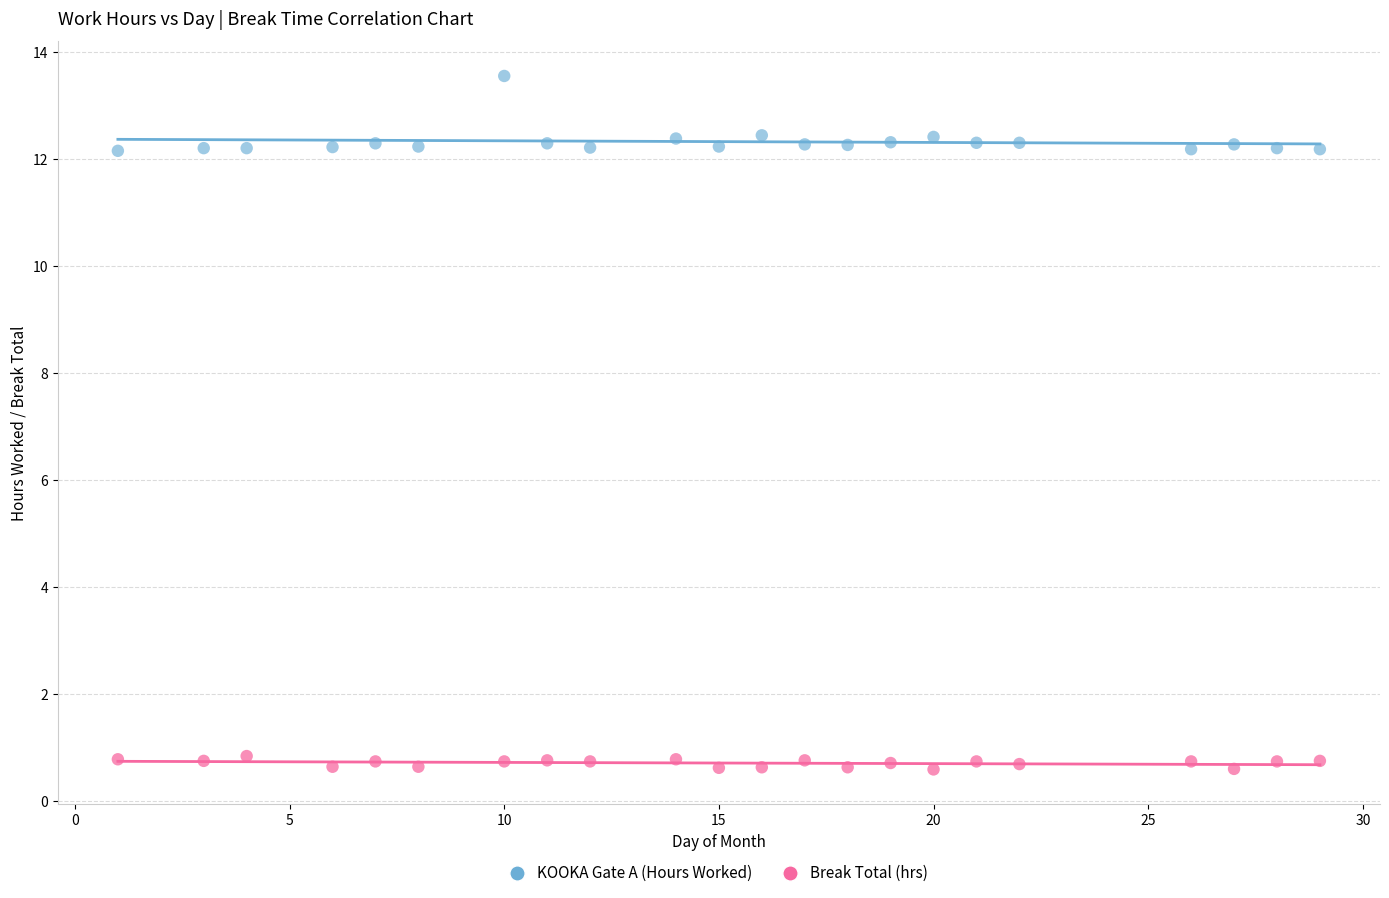

What are all the series names shown in the legend?

KOOKA Gate A (Hours Worked), Break Total (hrs)